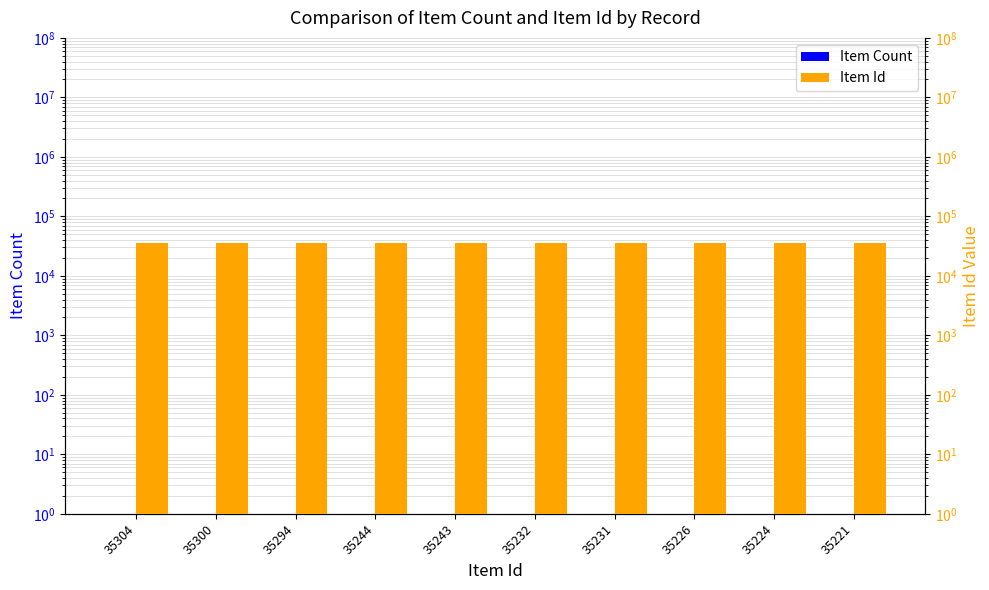

The value of Item Count at 35231 is 2. True or false?

False